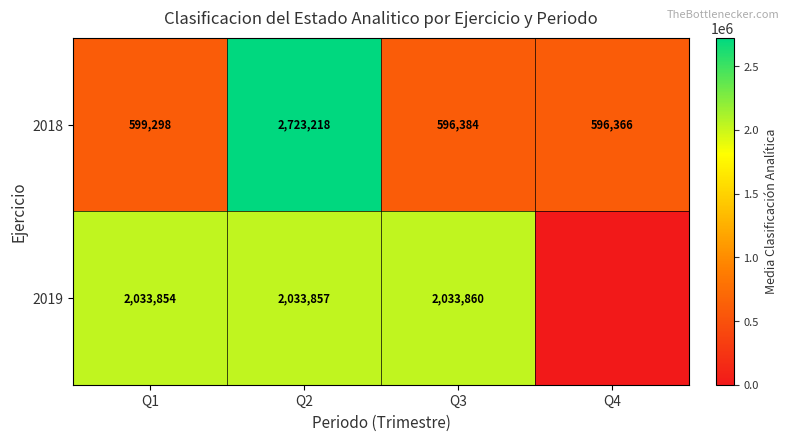

Rank the categories by 2018 value from lowest to highest.

Q4, Q3, Q1, Q2